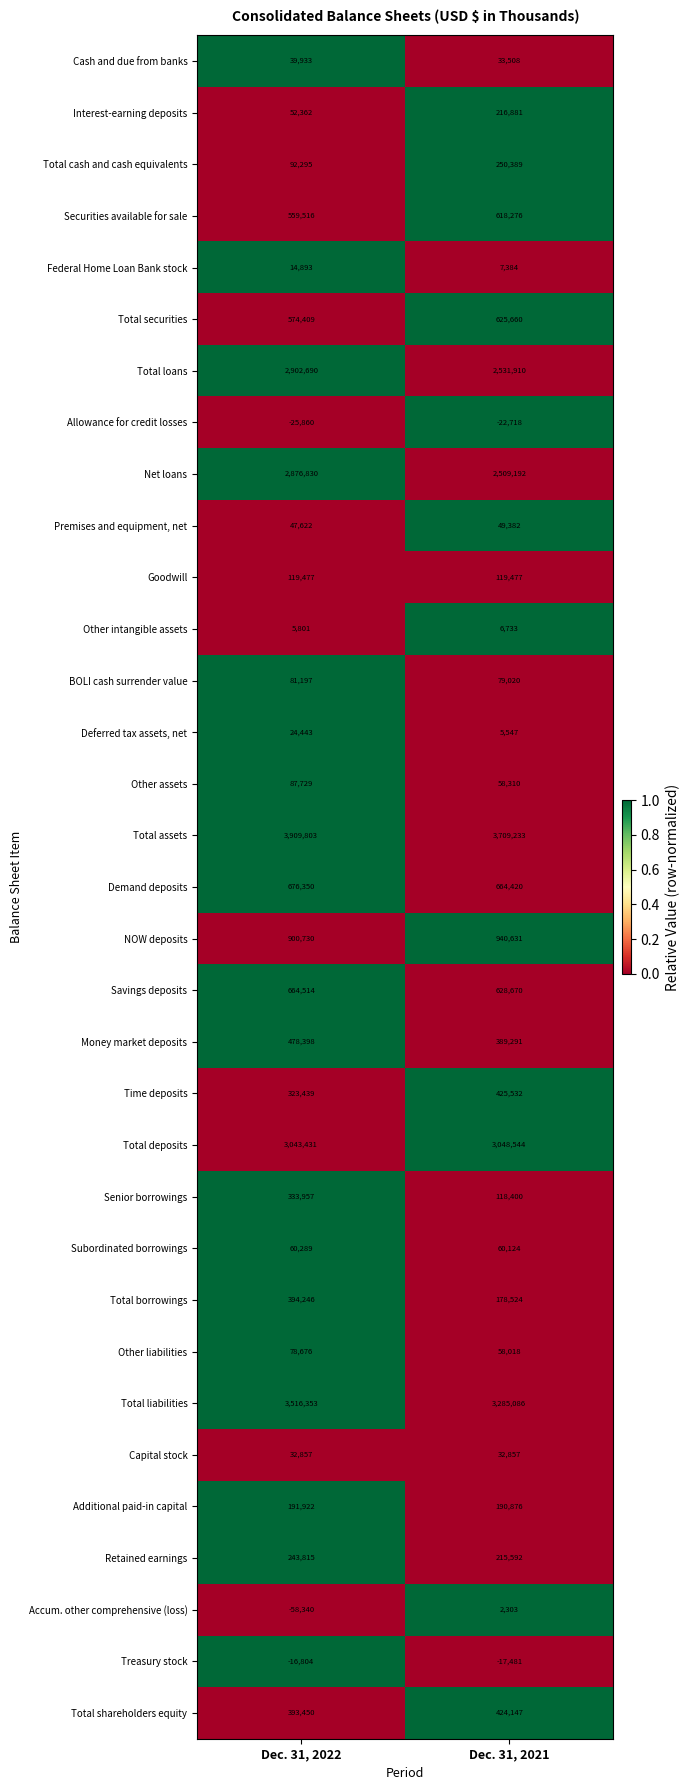

List the series in order of their peak value, highest first.

Total assets, Total liabilities, Total deposits, Total loans, Net loans, NOW deposits, Demand deposits, Savings deposits, Total securities, Securities available for sale, Money market deposits, Time deposits, Total shareholders equity, Total borrowings, Senior borrowings, Total cash and cash equivalents, Retained earnings, Interest-earning deposits, Additional paid-in capital, Goodwill, Other assets, BOLI cash surrender value, Other liabilities, Subordinated borrowings, Premises and equipment, net, Cash and due from banks, Capital stock, Deferred tax assets, net, Federal Home Loan Bank stock, Other intangible assets, Accum. other comprehensive (loss), Treasury stock, Allowance for credit losses